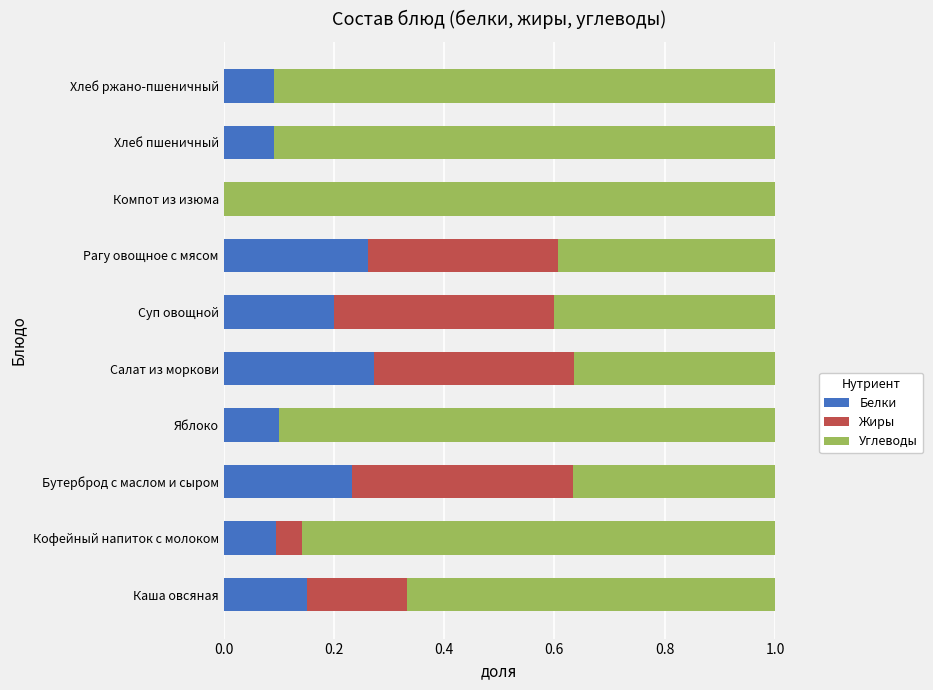

What is the total value across all series at Салат из моркови?

1.0